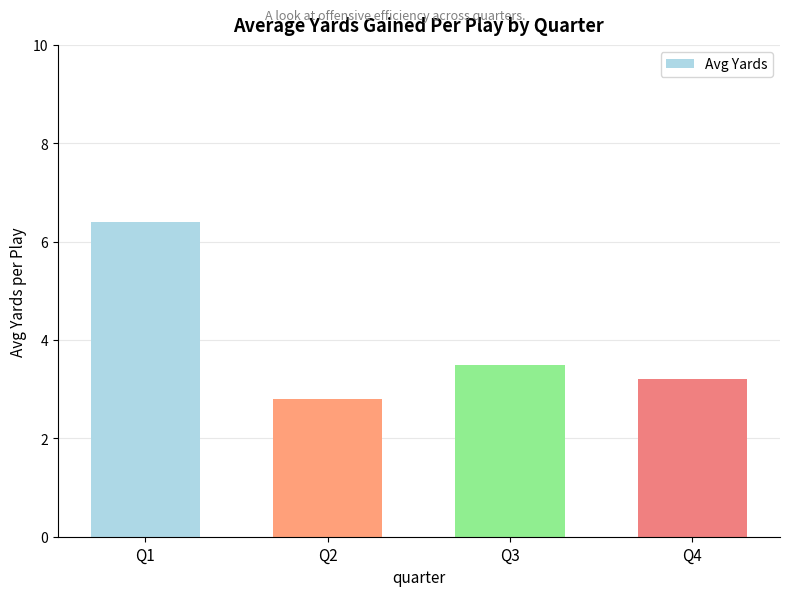

How many data points are less than 3?

1